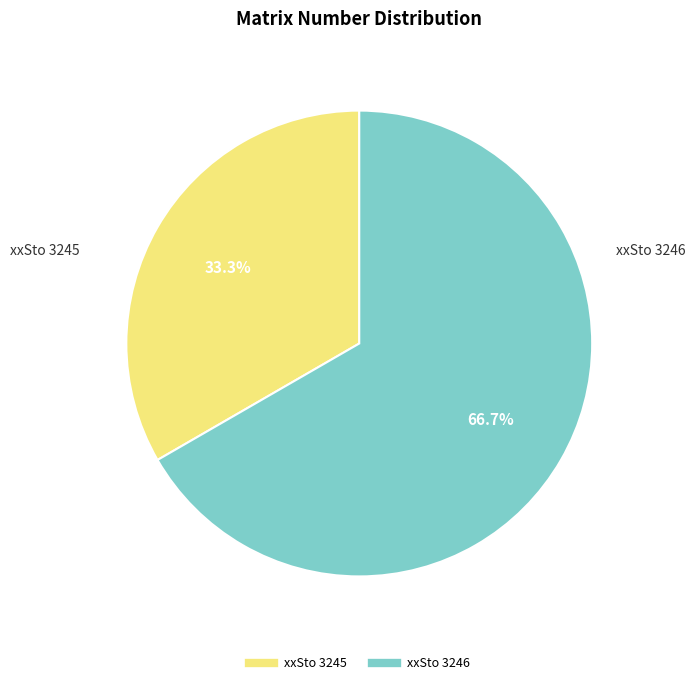

What percentage is the xxSto 3245 slice, to the nearest percent?

33%